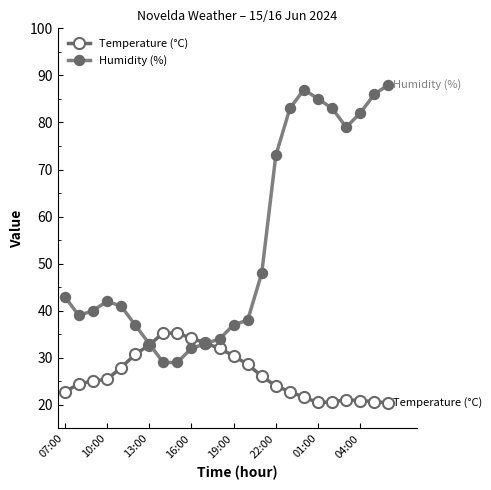

Is this an area chart (filled region under the line)?

No